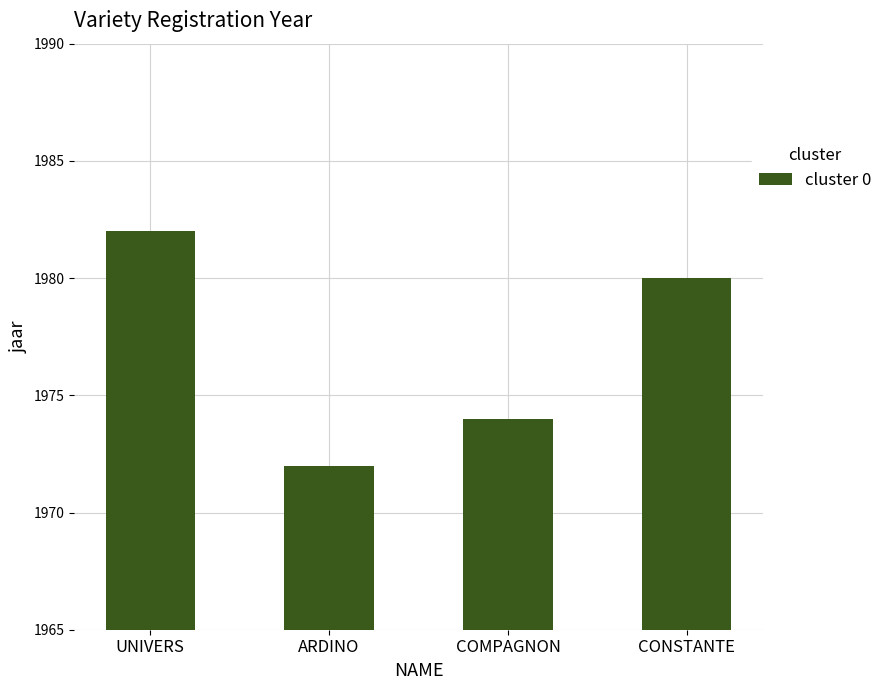

Rank the categories by value from lowest to highest.

ARDINO, COMPAGNON, CONSTANTE, UNIVERS